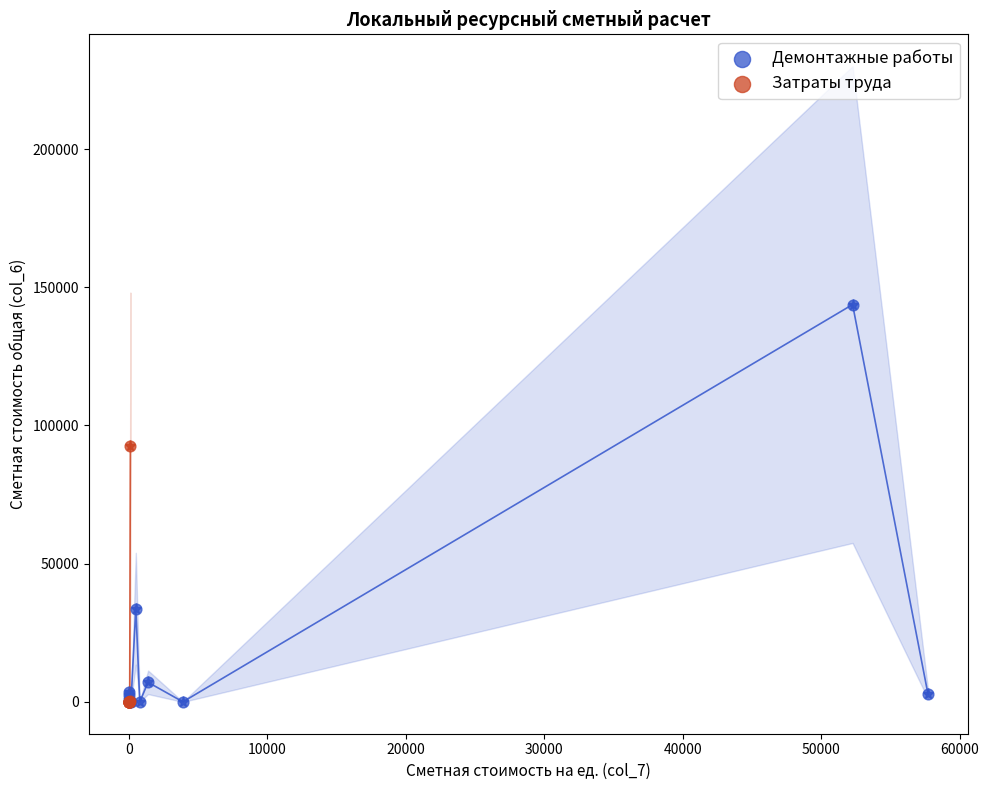

Which series has the widest spread of Y values?

Демонтажные работы